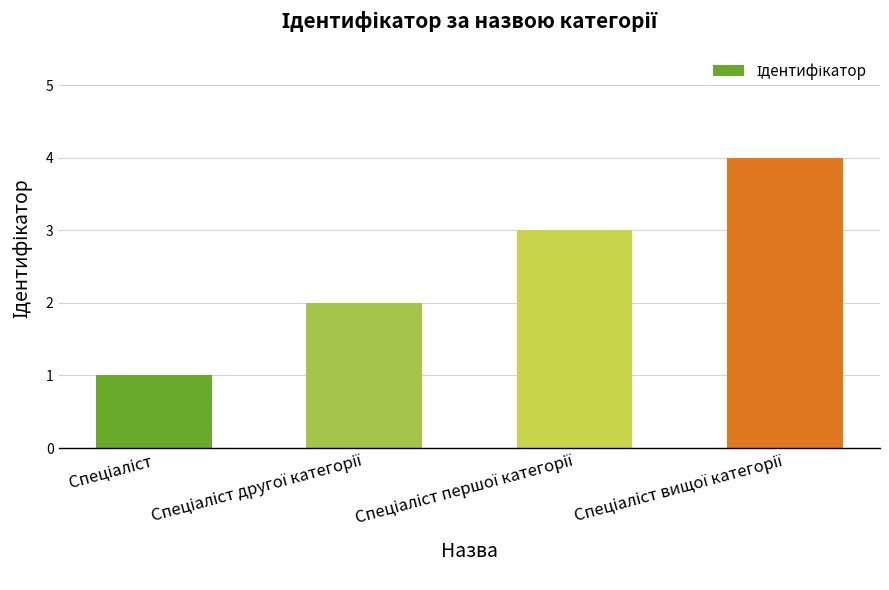

What is the sum of all values?

10